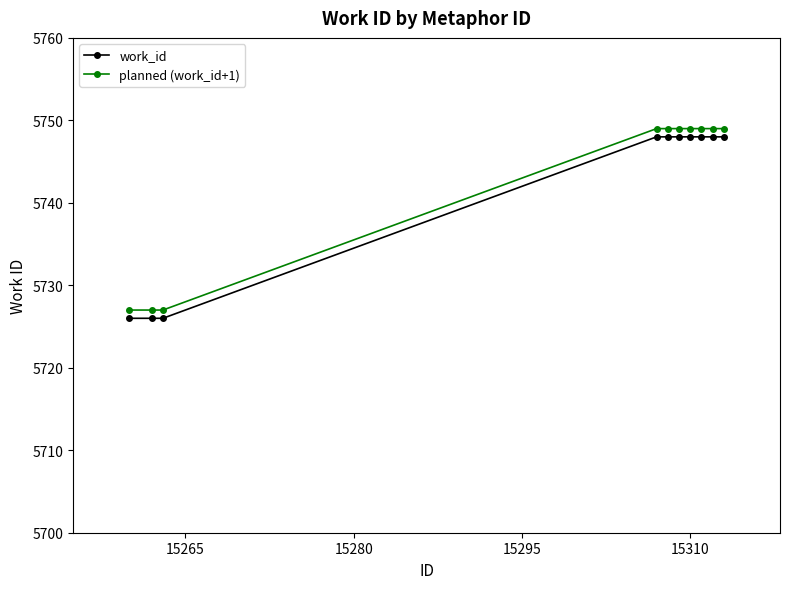

What is the sum of all planned (work_id+1) values?

57424